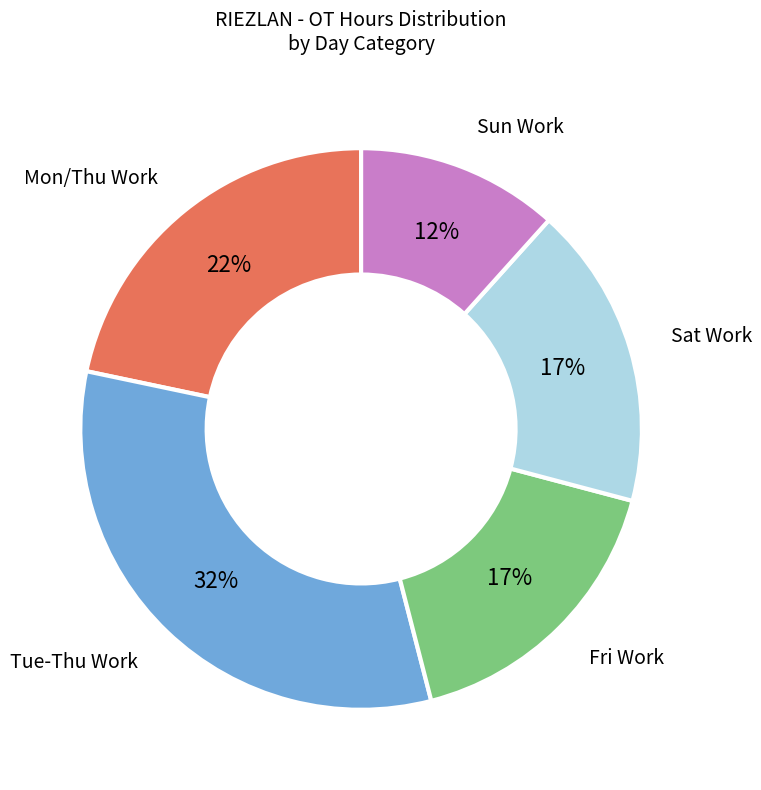

How many segments does this pie chart have?

5